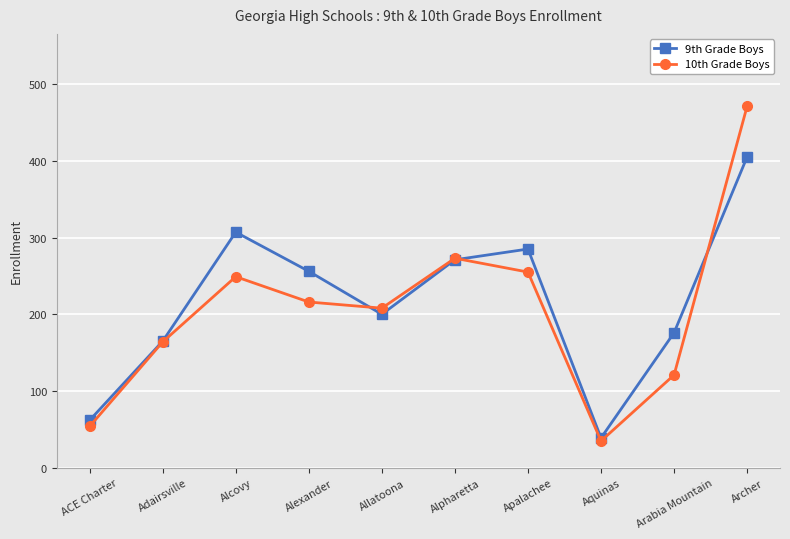

Which series ends up on top after the final intersection of 9th Grade Boys and 10th Grade Boys?

10th Grade Boys